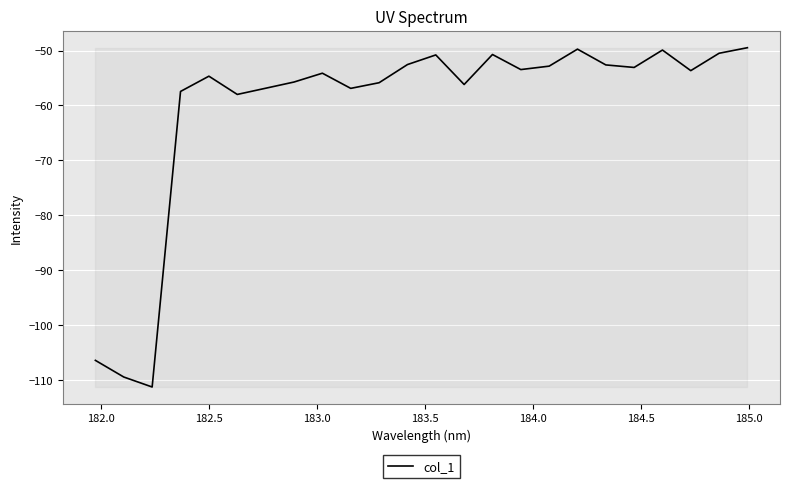

What is the minimum value shown in the chart?

-111.2